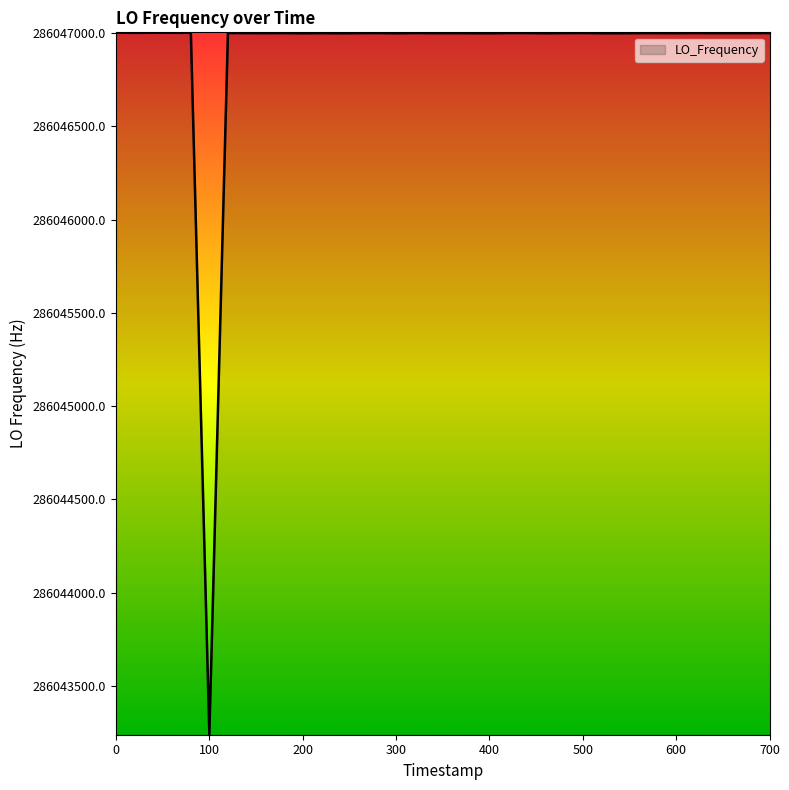

What is the greatest value displayed?

286047002.8